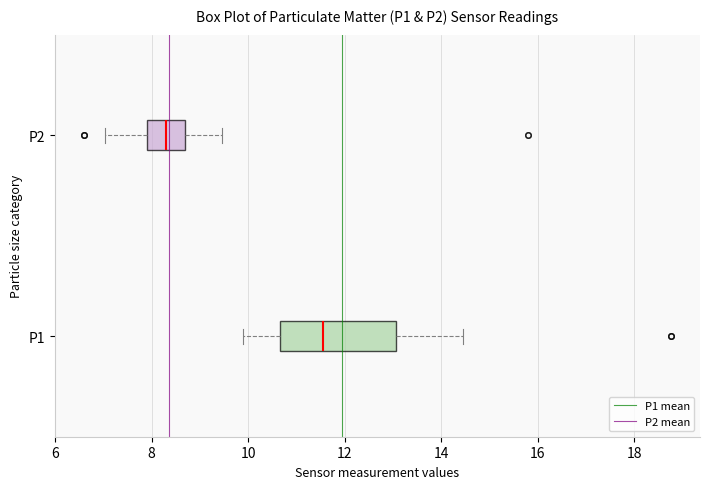

Reading bottom to top, read every box against the x-axis: the position of its median line, the range the box covers, and the ends of its whiskers. The values are not printed on the chart, so give them approximately, as read against the axis.

P1: median 11.6, box 10.6 to 13.0, whiskers 10.0 to 14.4
P2: median 8.4, box 8.0 to 8.6, whiskers 7.0 to 9.4